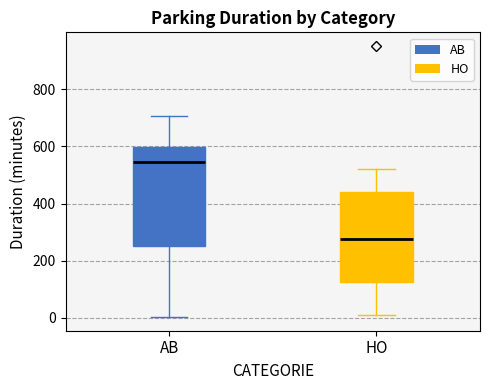

Where is the upper edge of the box for HO on the y-axis? The values are not printed on the chart, so give them approximately, as read against the axis.

440